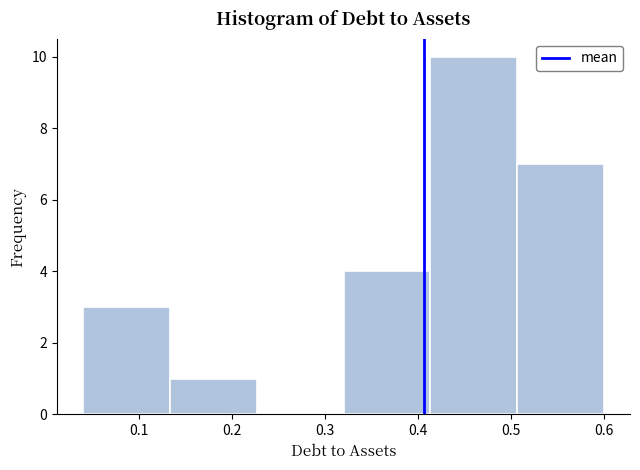

Which range on the x-axis has the tallest bar?

0.41 to 0.51